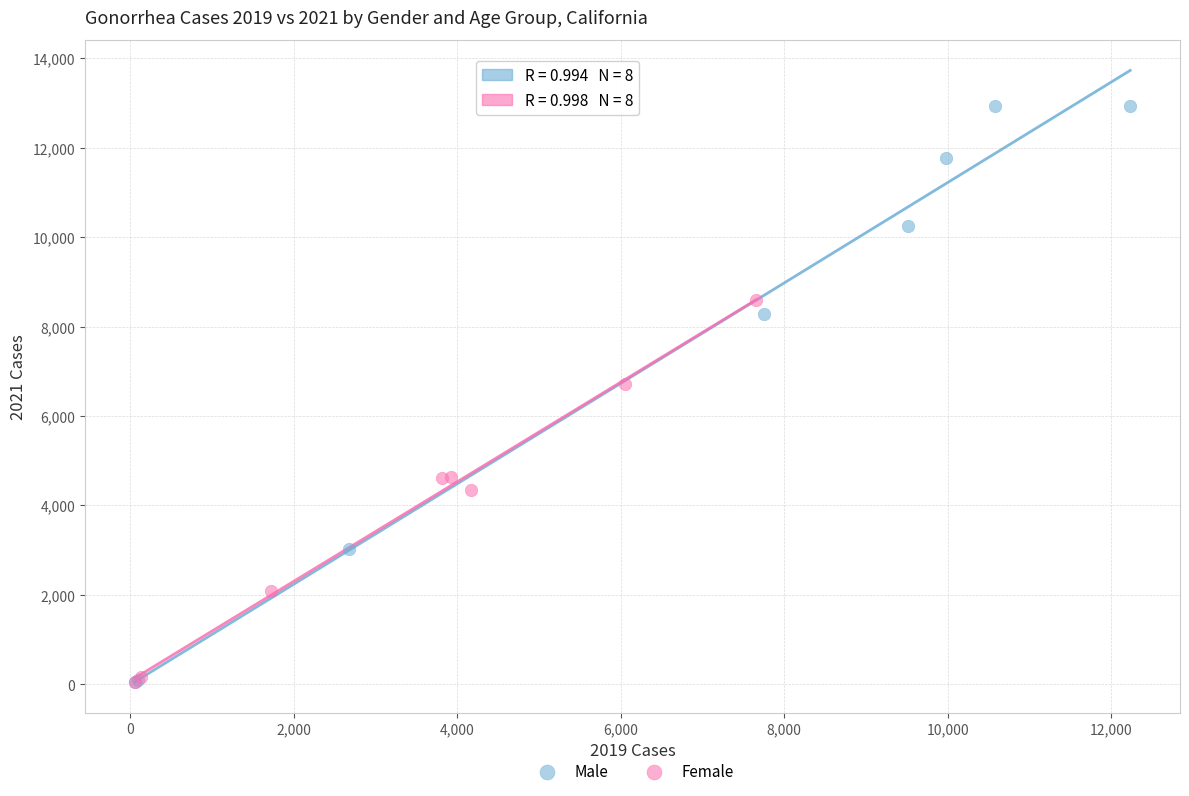

Which series contains the highest Y value?

Male